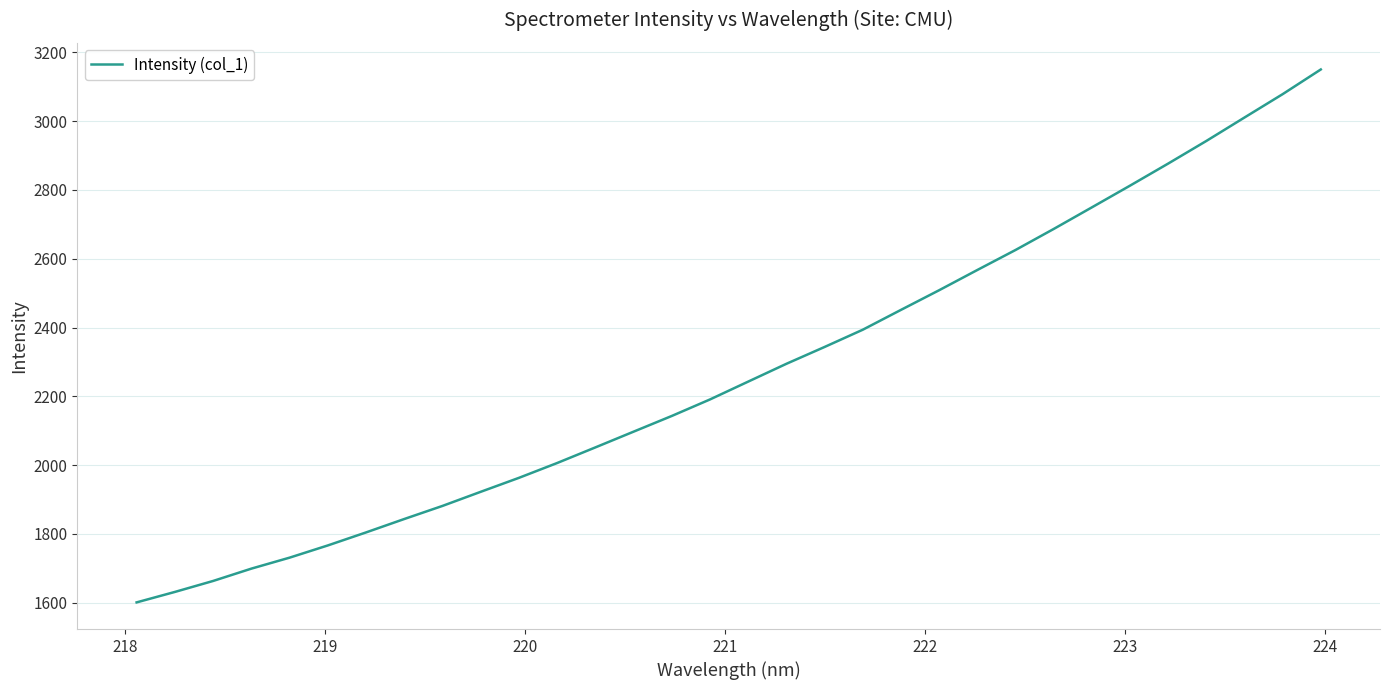

What is the maximum value shown in the chart?

3150.3